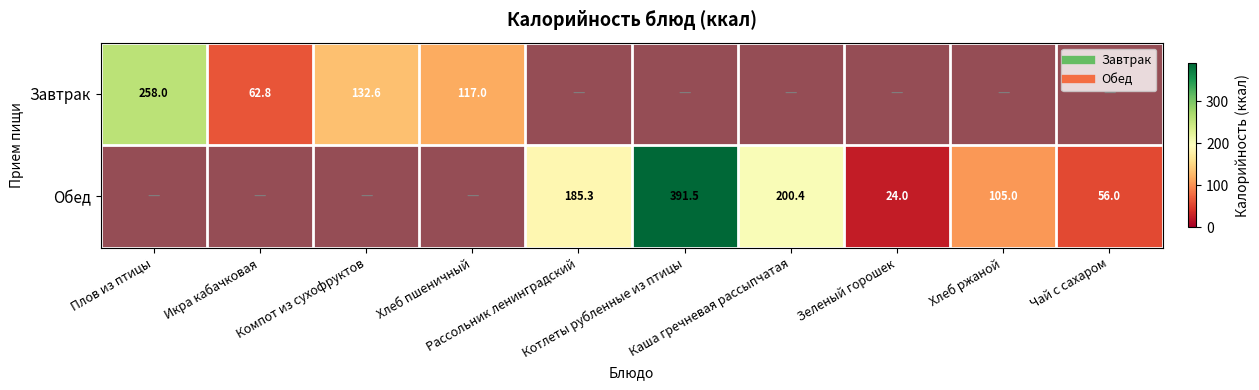

How many data points in Обед are above 56?

4